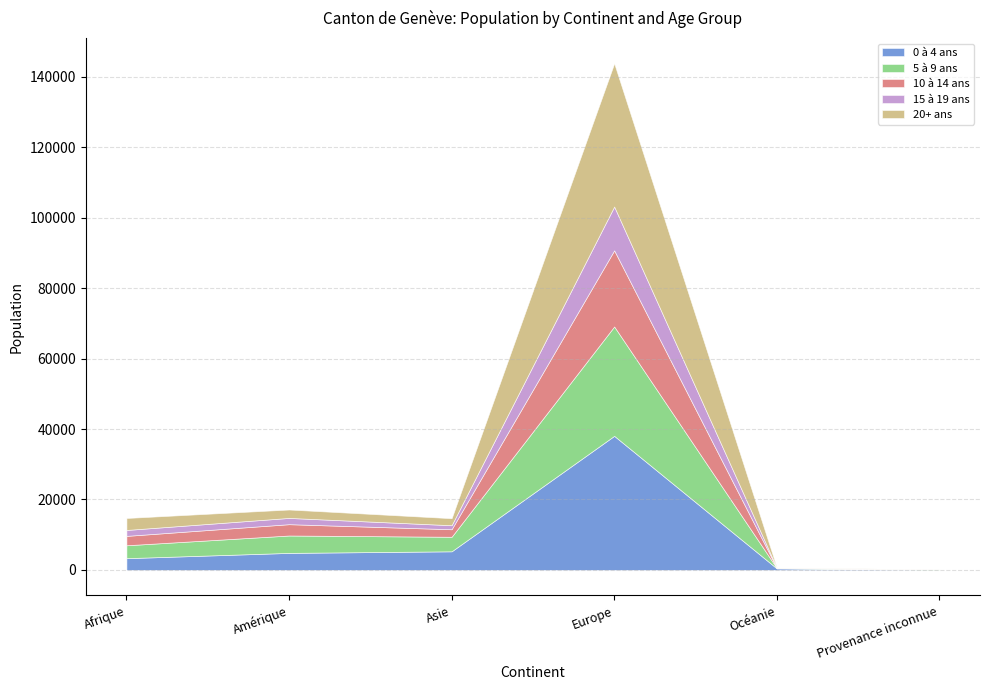

True or false: 20+ ans has more than 1 interior local peaks.

False